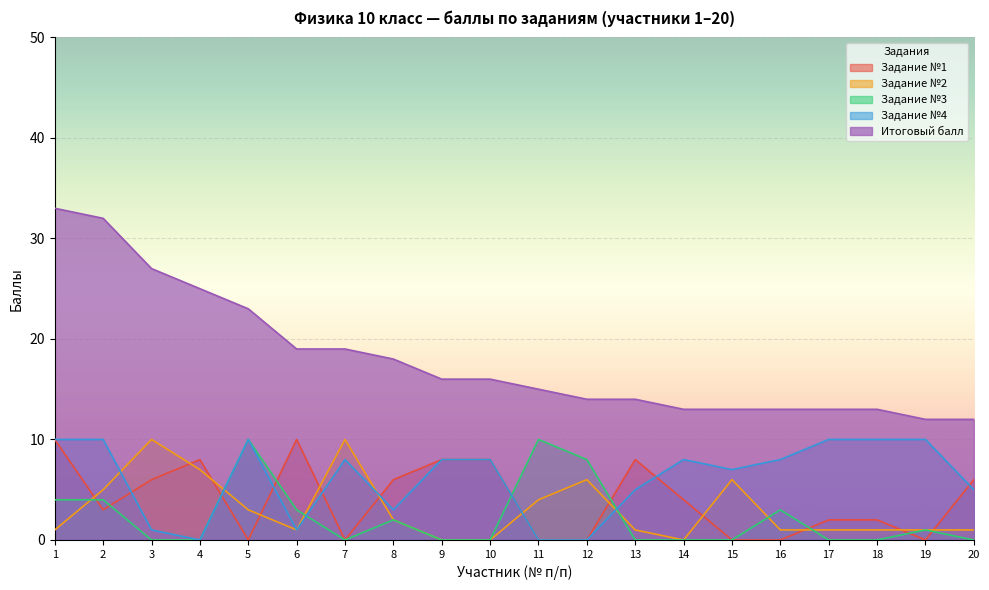

Rank the categories by Задание №4 value from highest to lowest.

1, 2, 5, 17, 18, 19, 7, 9, 10, 14, 16, 15, 13, 20, 8, 3, 6, 4, 11, 12